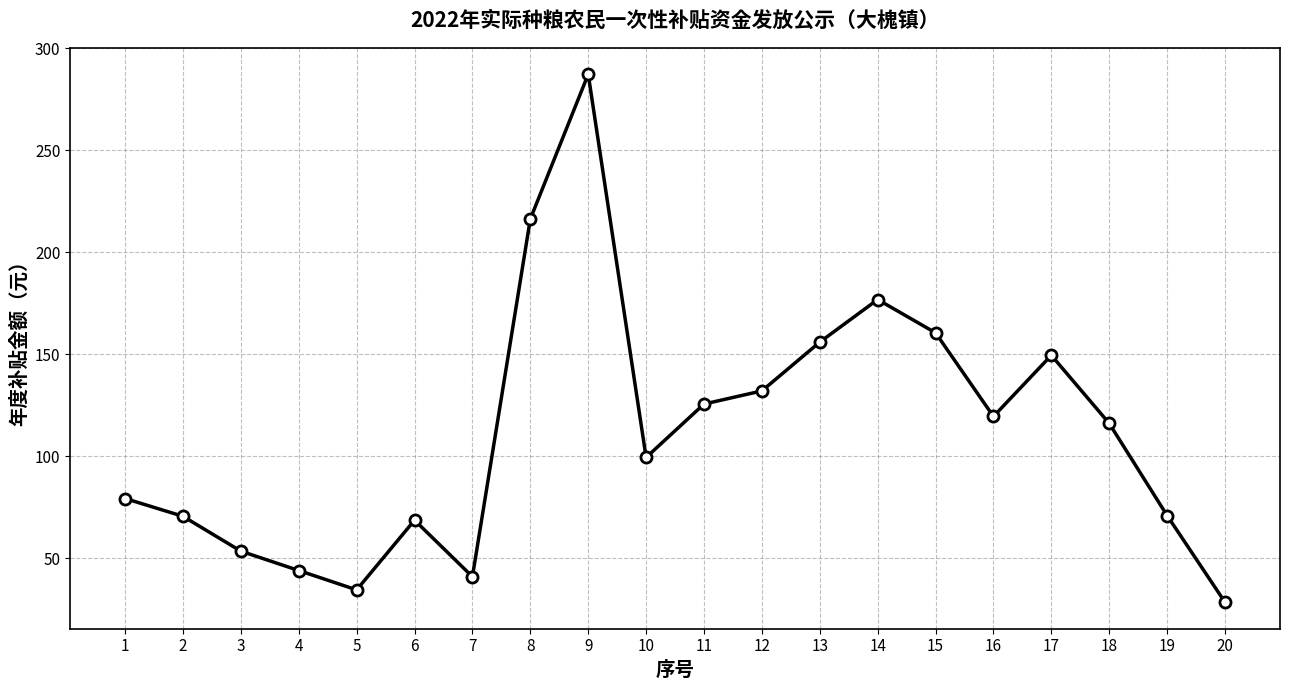

At which category does the data reach its first local valley?

5